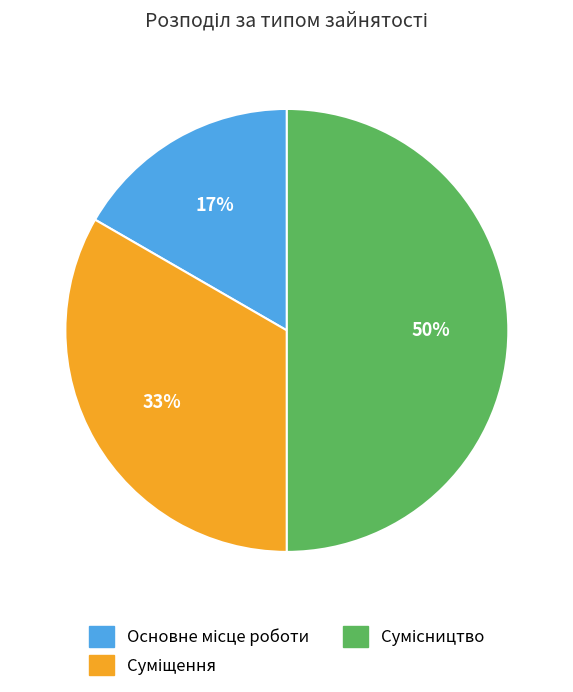

To the nearest percent, what is the average slice percentage?

33%